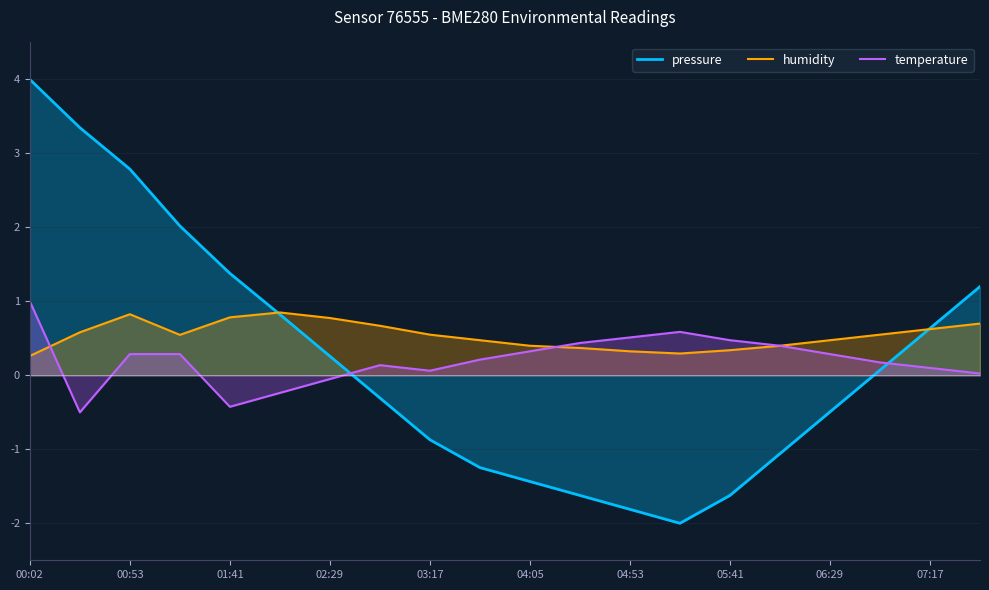

Is it true that humidity equals 0.5 at 06:29?

True